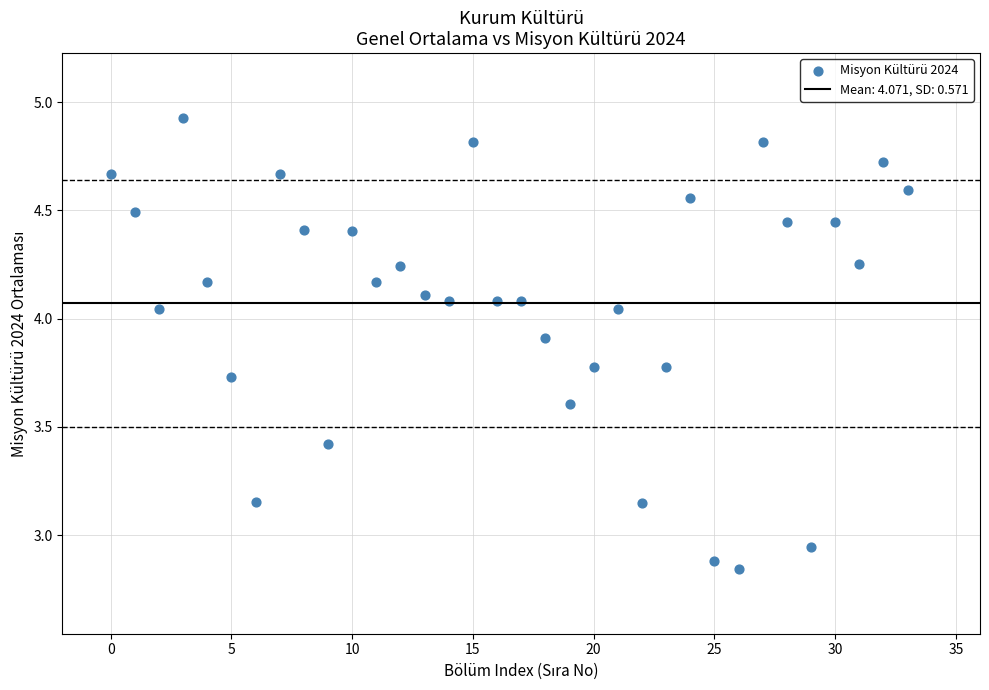

What is the range of Y values (max minus min)?

2.1